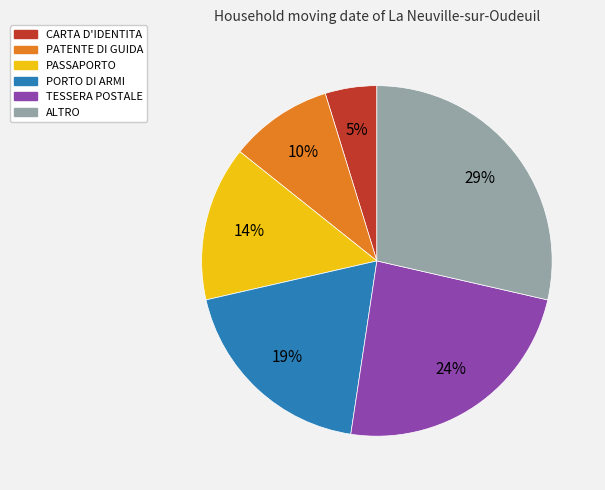

Does TESSERA POSTALE represent more than half of the total?

No